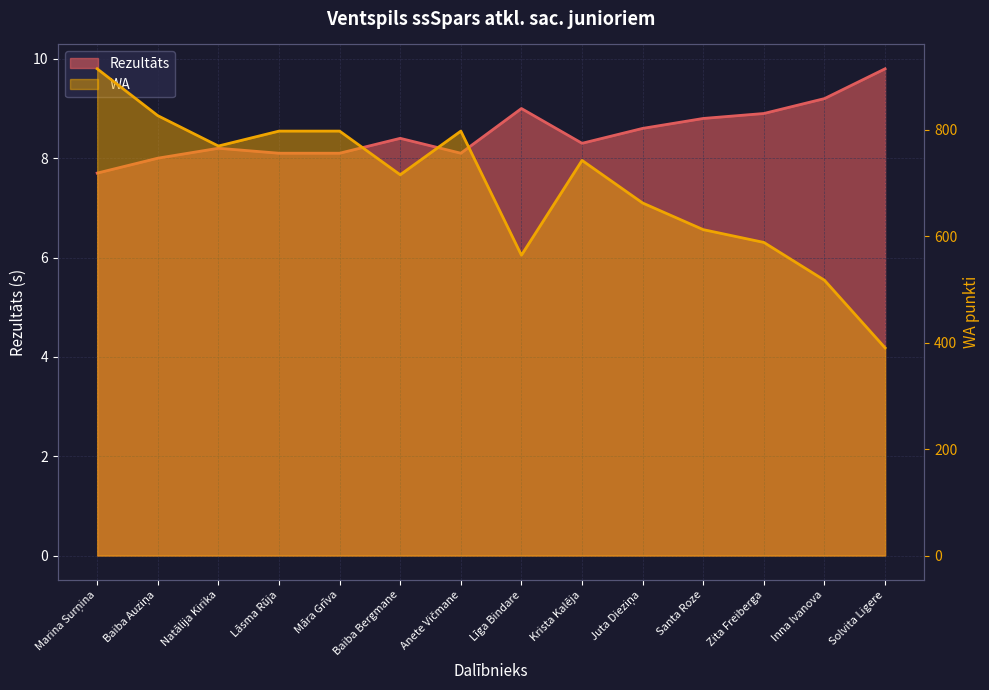

Reading right to left, extract all data points from this chart.

Rezultāts: 9.8	9.2	8.9	8.8	8.6	8.3	9.0	8.1	8.4	8.1	8.1	8.2	8.0	7.7
WA: 390.0	517.0	588.0	612.0	662.0	742.0	564.0	797.0	715.0	797.0	797.0	769.0	826.0	914.0